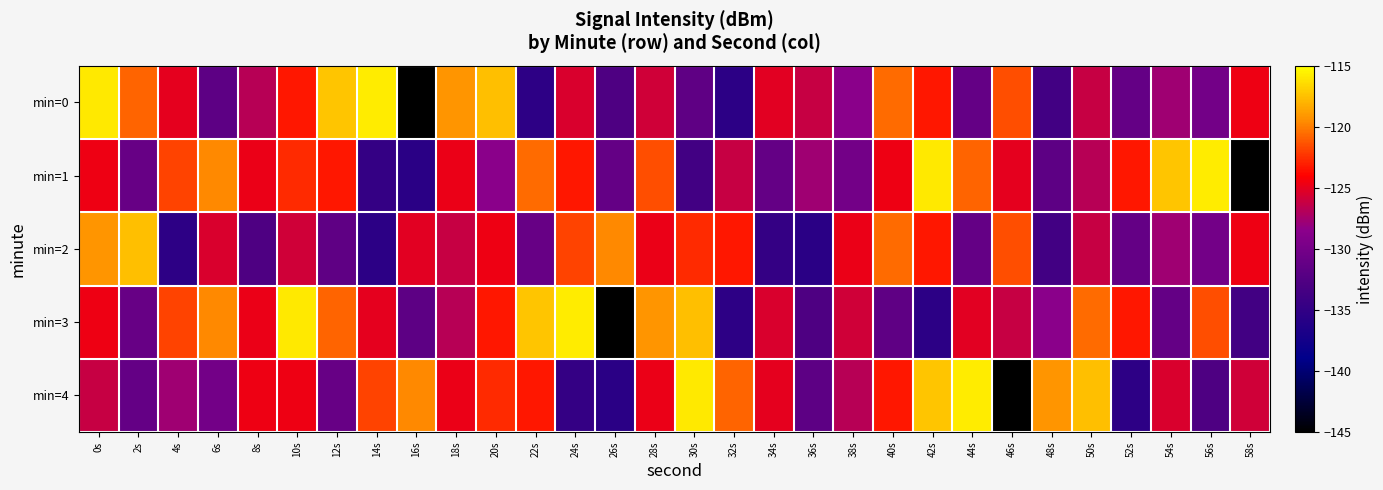

What is the spread (max minus min) of values at 0s?

10.3